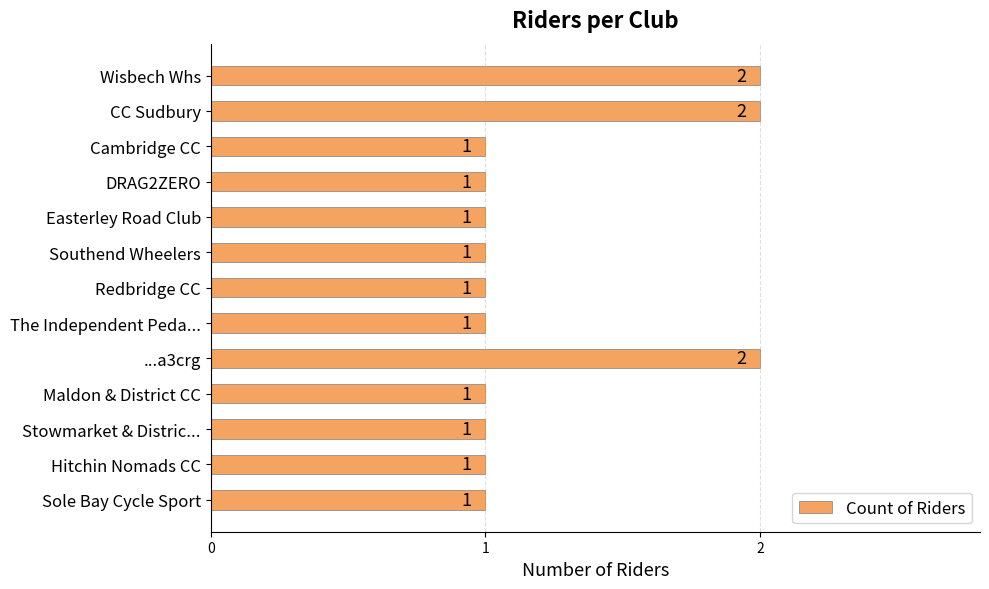

What is the maximum value shown in the chart?

2